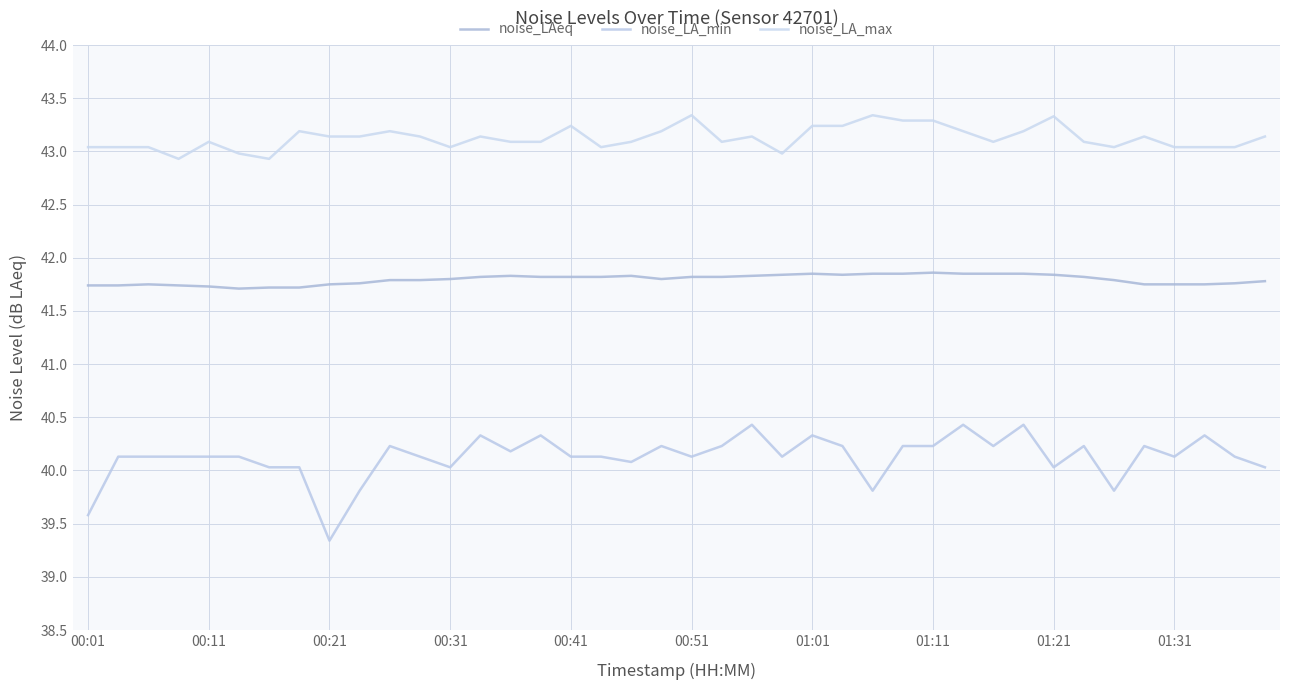

Where does the noise_LA_max series first go above 43?

00:01